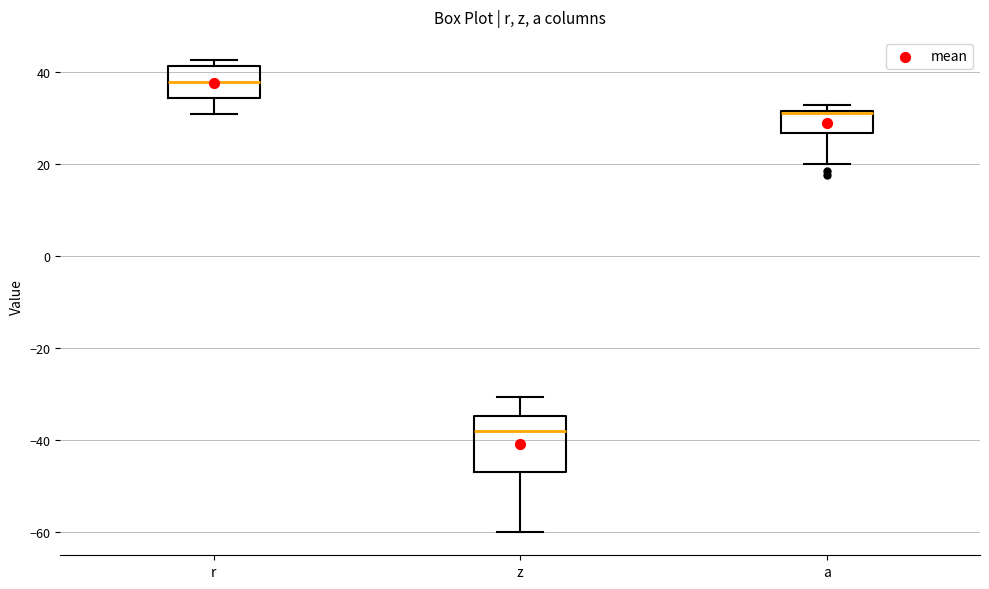

Reading left to right, transcribe this box plot: for each box, give where its median line is, the range the box spans, and where its two whiskers end, as read against the y-axis. The values are not printed on the chart, so give them approximately, as read against the axis.

r: median 38, box 34 to 42, whiskers 30 to 42 (just above the box's upper edge)
z: median -38, box -48 to -34, whiskers -60 to -30
a: median 32 (drawn on the box's upper edge), box 26 to 32, whiskers 20 to 32 (just above the box's upper edge)